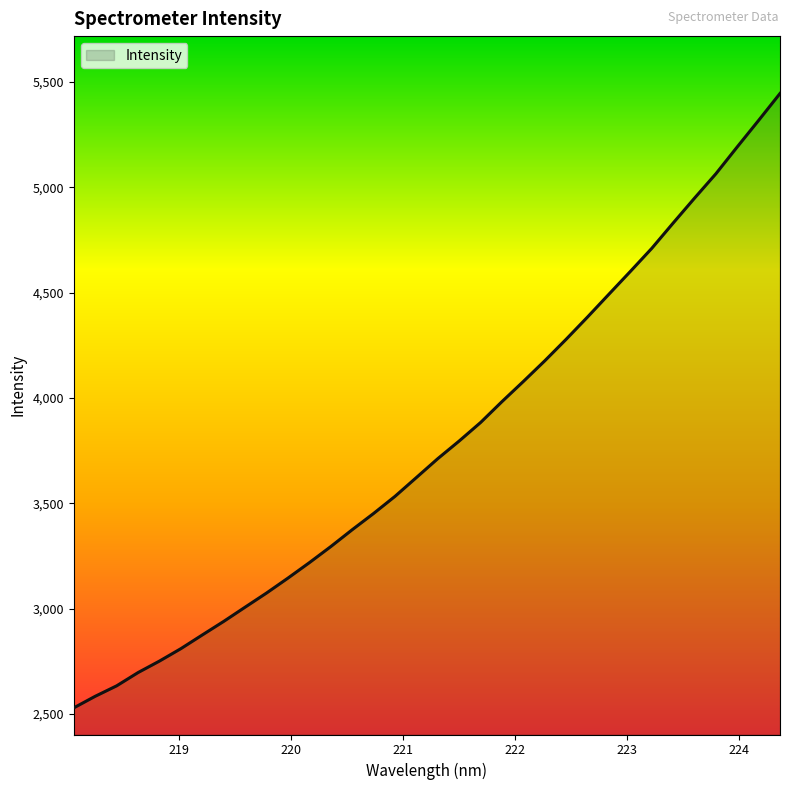

What is the maximum value shown in the chart?

5444.5